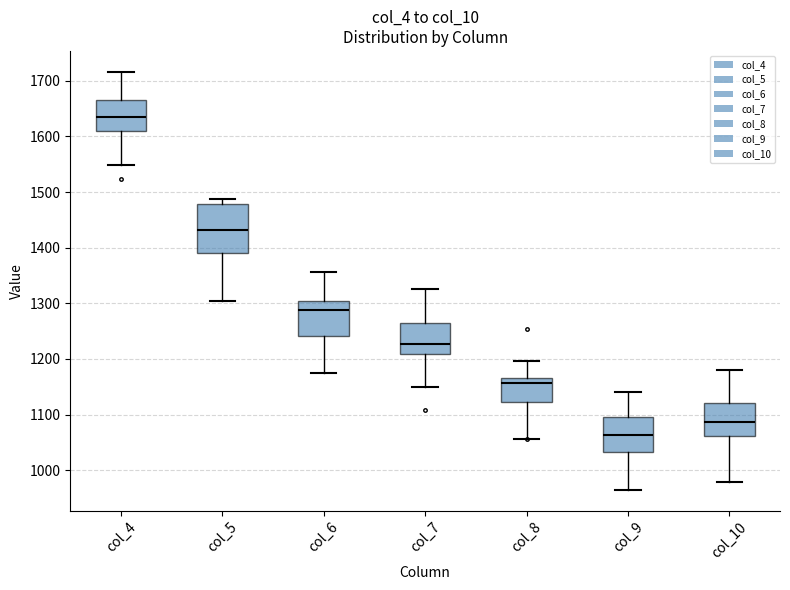

Which box's median line is the highest?

col_4